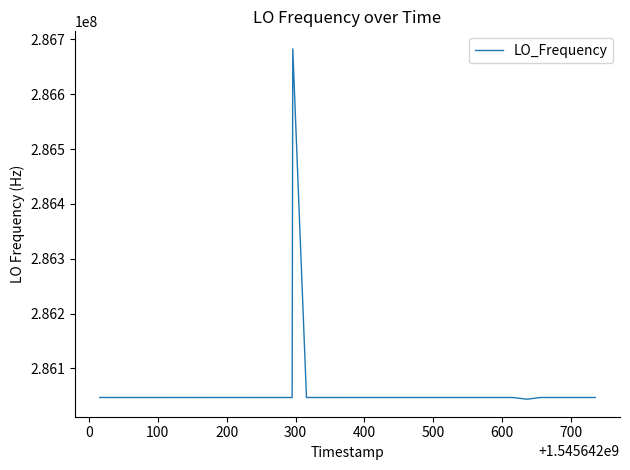

What is the smallest value displayed?

286043881.7